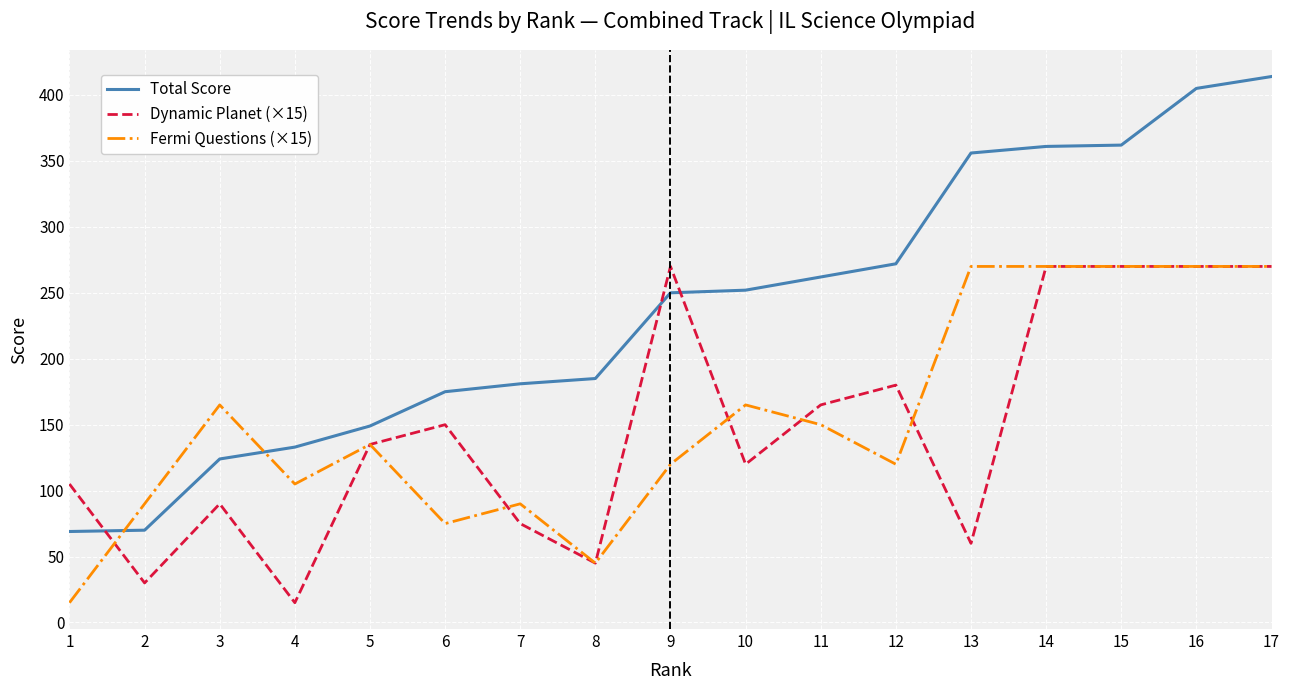

Where do Total Score and Dynamic Planet (×15) first cross each other?

1 and 2